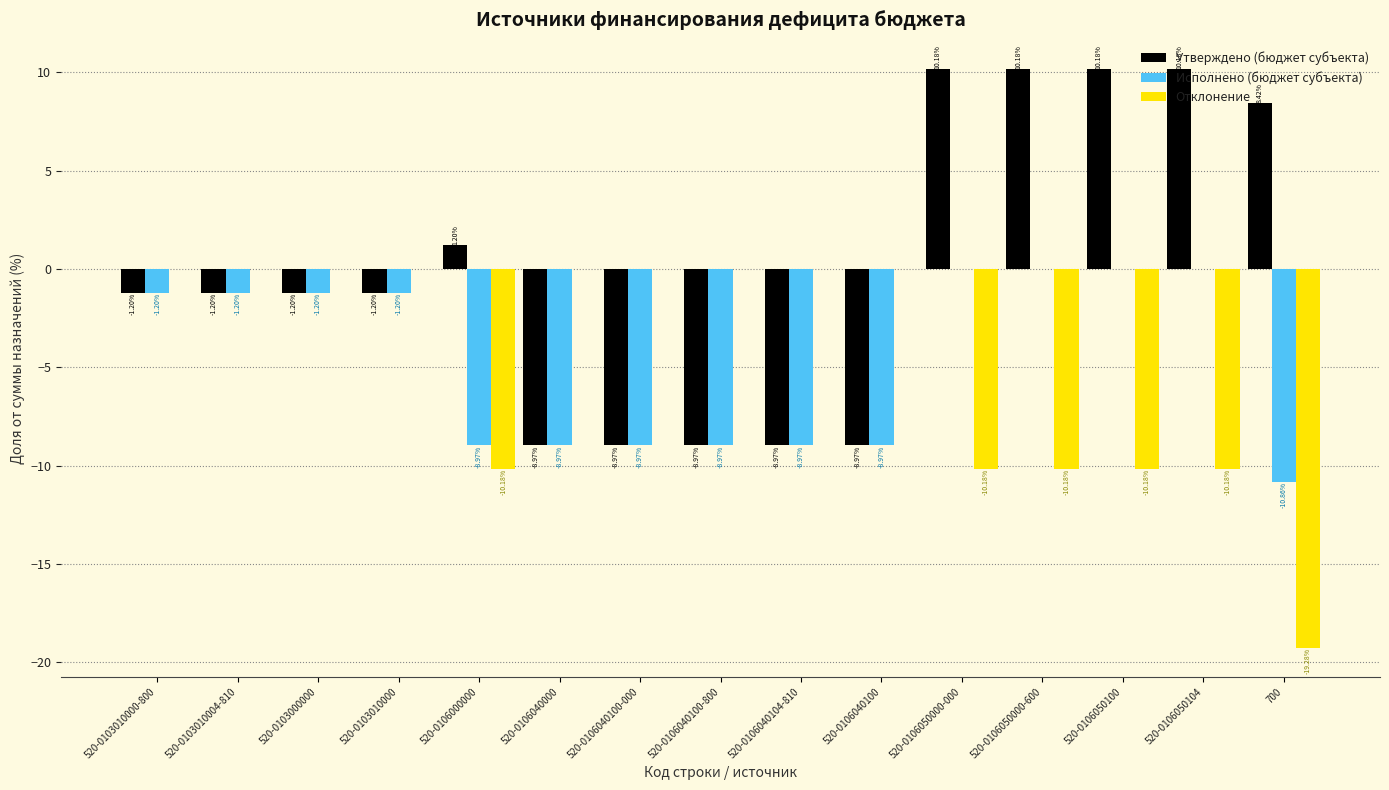

What is the total value across all series at 520-0106040100-800?

-17.9